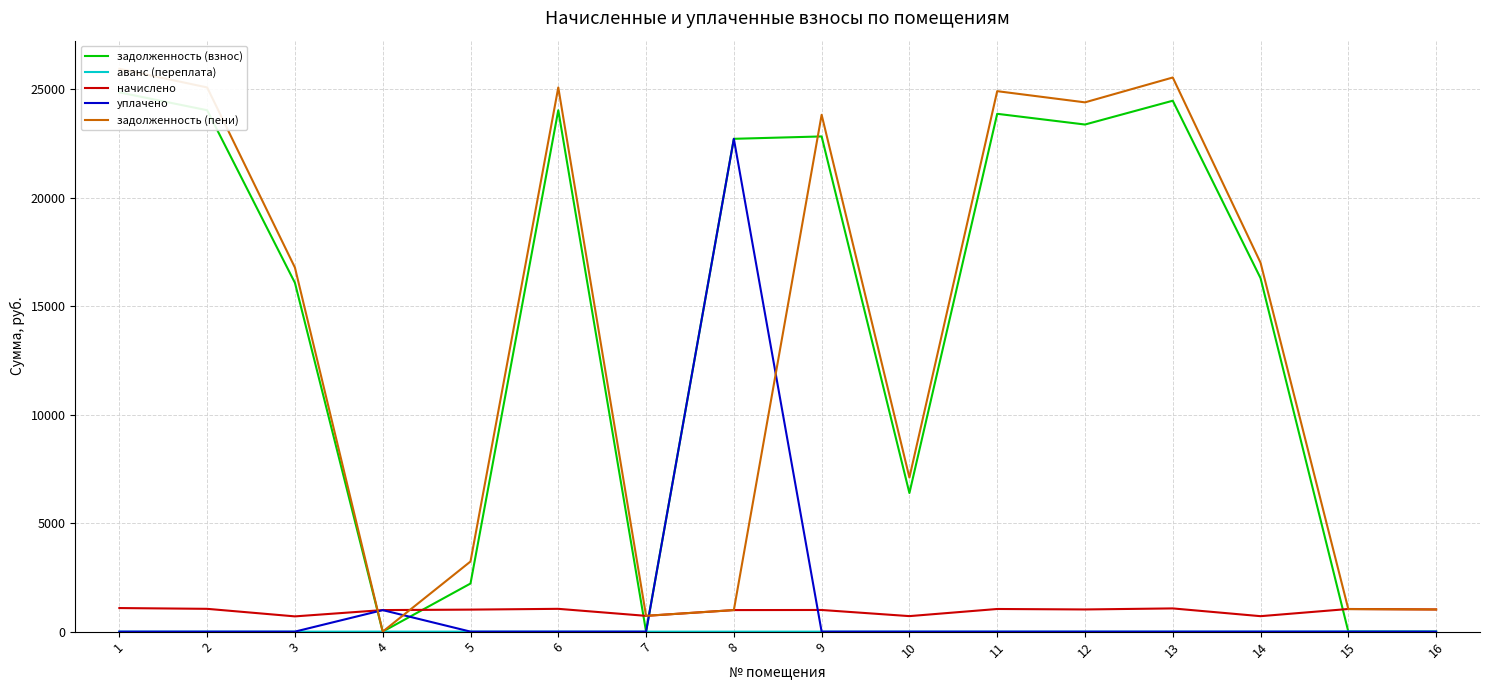

After their last crossing, which series has the higher values: начислено or задолженность (пени)?

начислено